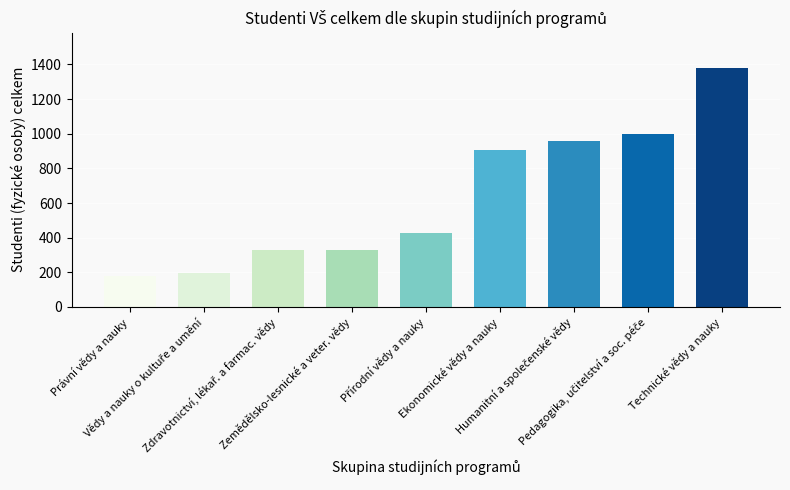

How many categories are shown in the chart?

9